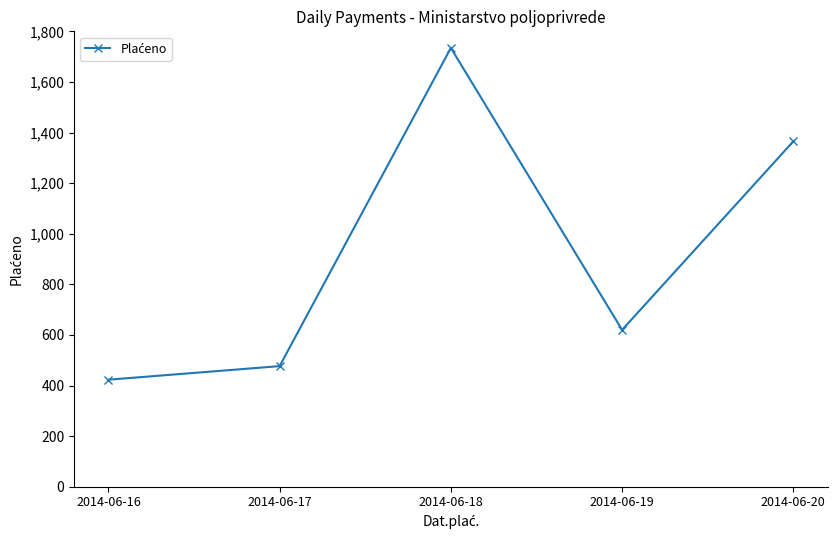

What is the value of the 1st point from the left?

423.0